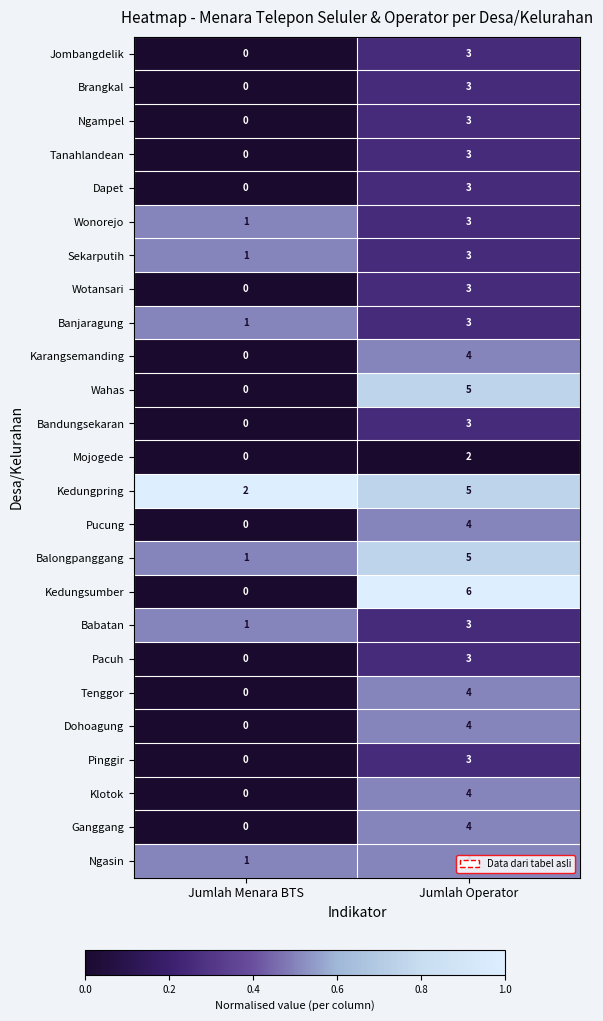

What is the spread (max minus min) of values at Jumlah Operator?

4